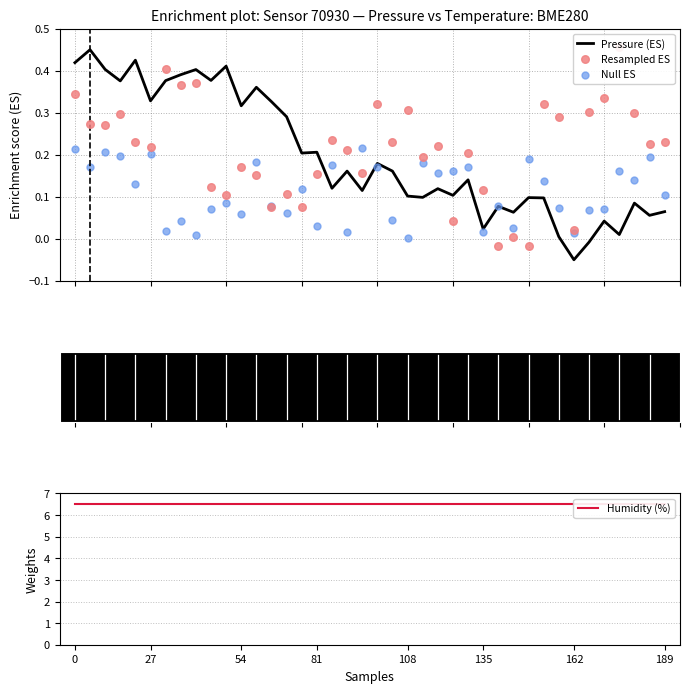

Which series contains the highest Y value?

Humidity (%)